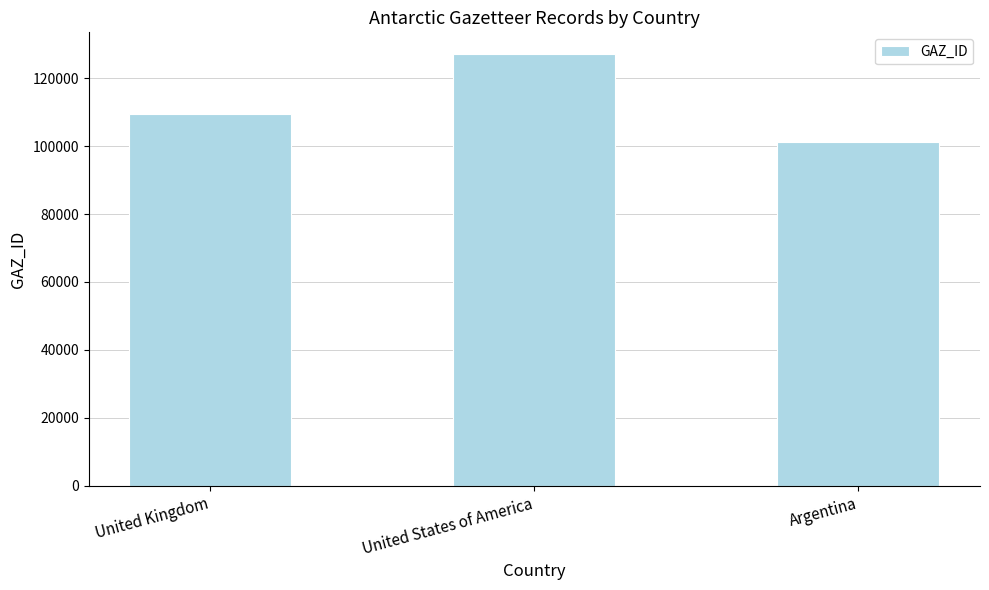

Rank the categories by value from lowest to highest.

Argentina, United Kingdom, United States of America